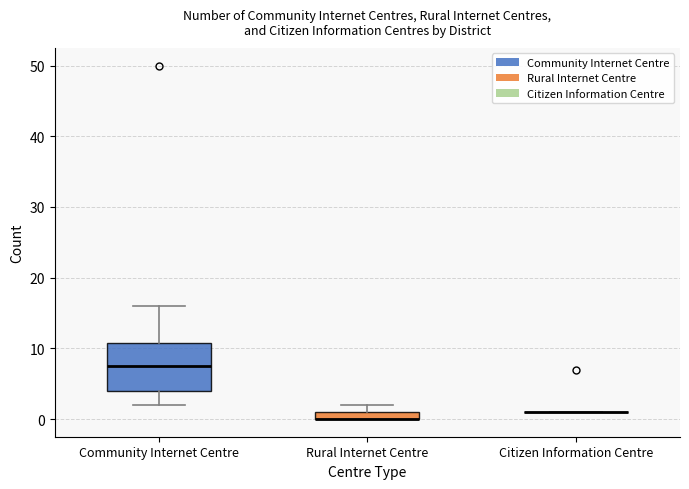

Where is the upper edge of the box for Rural Internet Centre on the y-axis? The values are not printed on the chart, so give them approximately, as read against the axis.

1